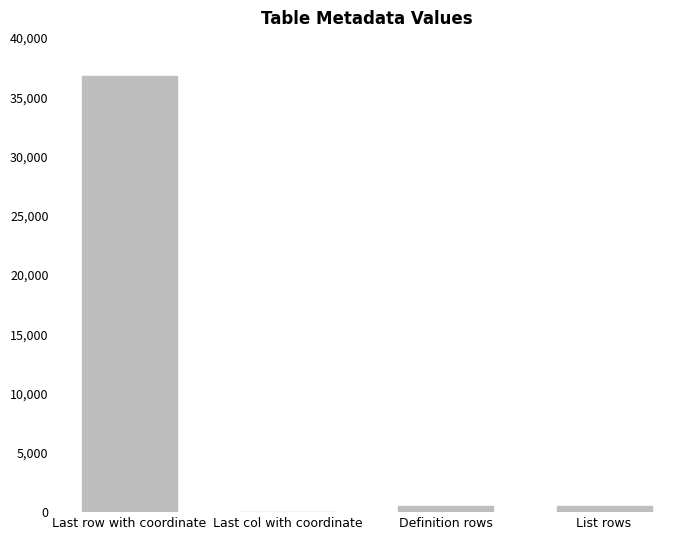

What is the change in value from Last row with coordinate to Last col with coordinate?

-36771